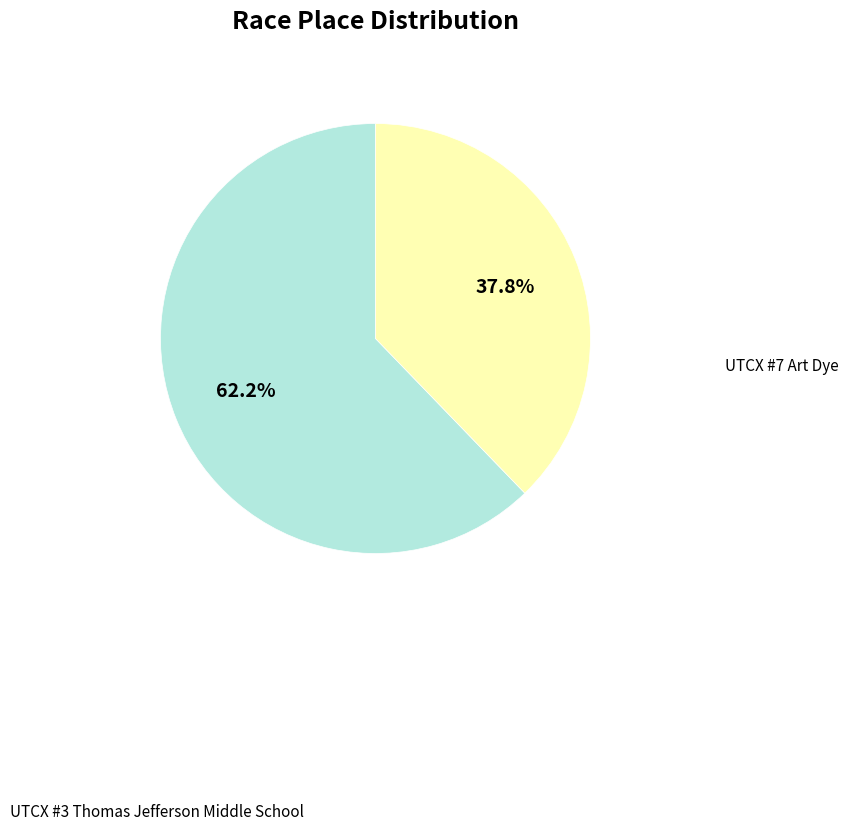

Approximately how many times larger is the value at UTCX #7 Art Dye compared to UTCX #3 Thomas Jefferson Middle School?

0.6